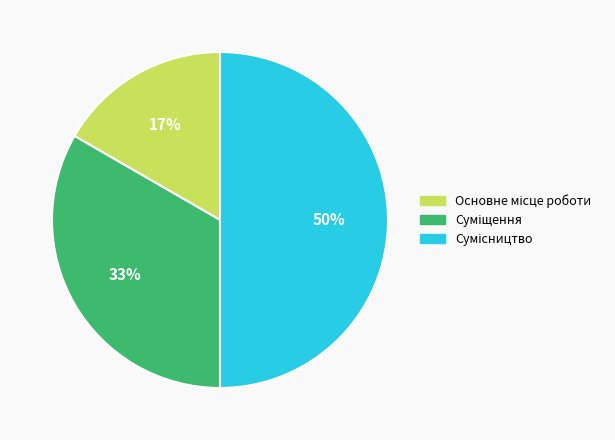

To the nearest percent, what is the average slice percentage?

33%